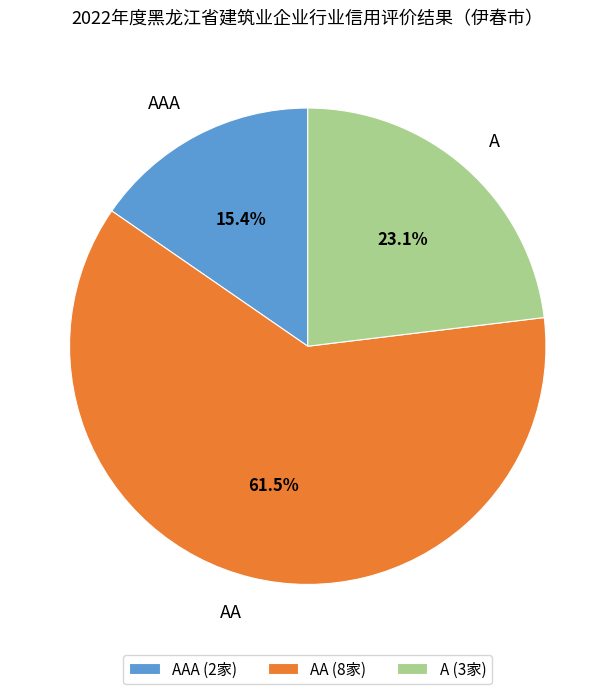

Combined, do AA and A account for over 50%?

Yes